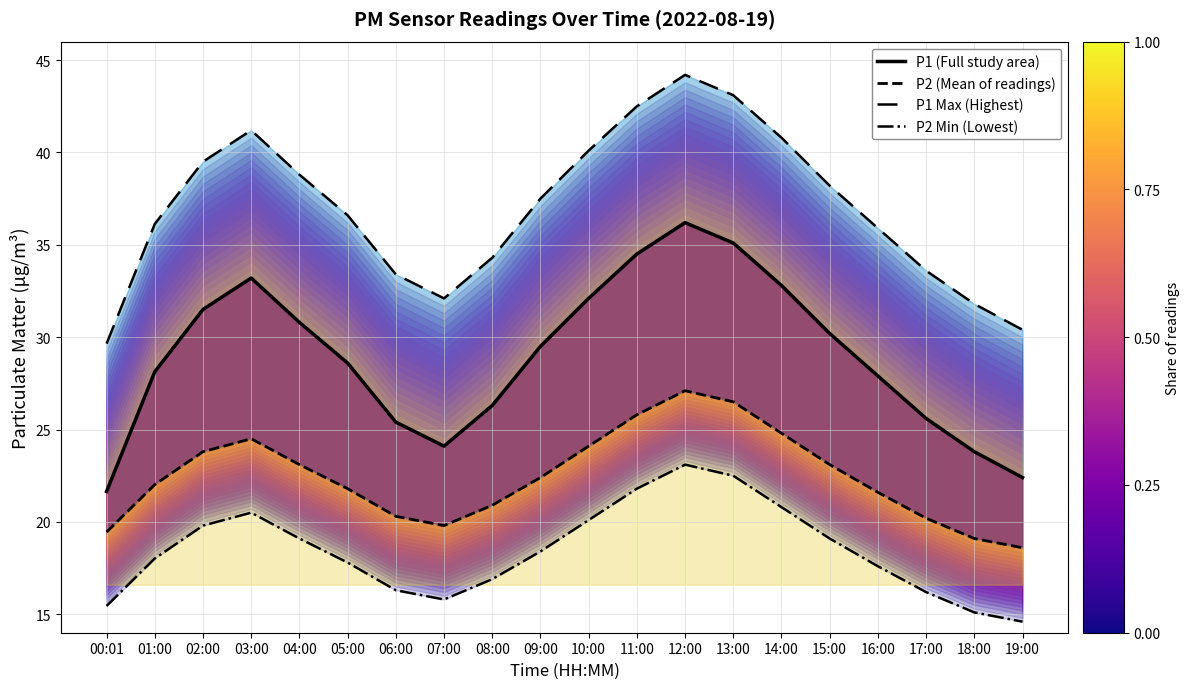

Rank the series by their maximum value, from lowest to highest.

P2 Min (Lowest), P2 (Mean of readings), P1 (Full study area), P1 Max (Highest)